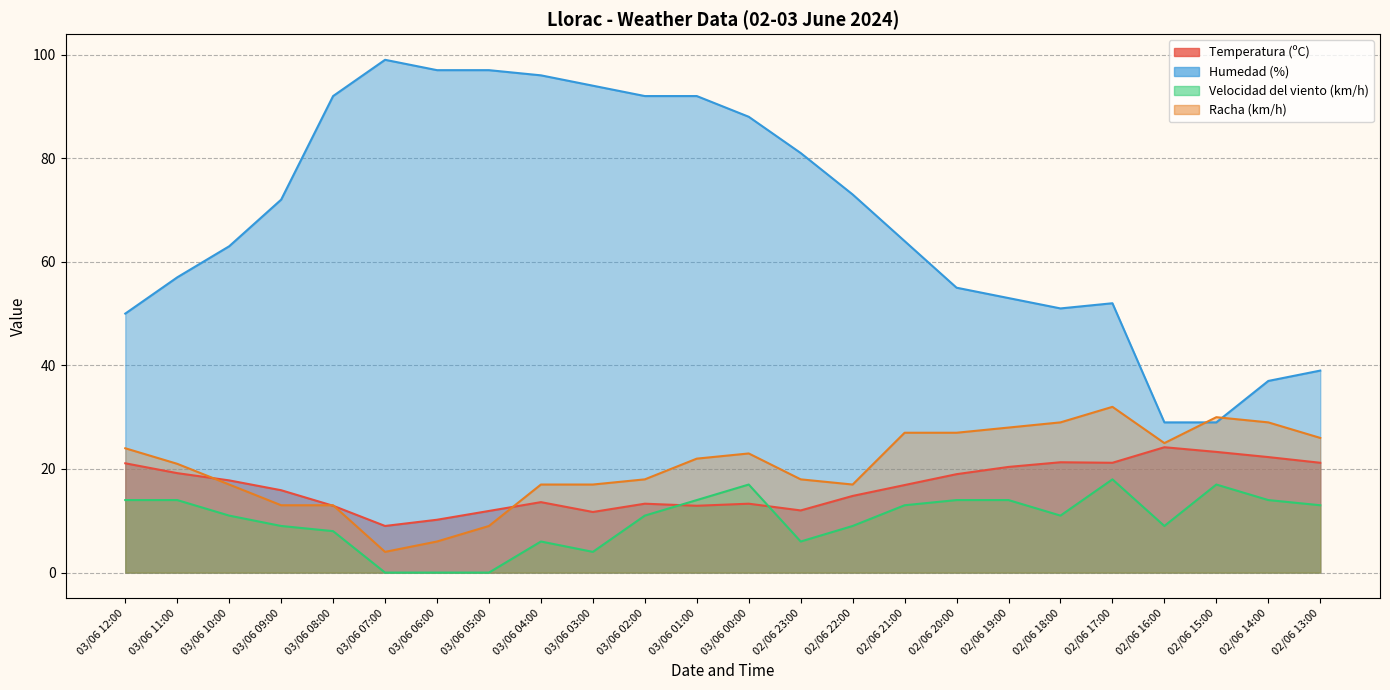

How many interior local valleys does the Velocidad del viento (km/h) series have?

4